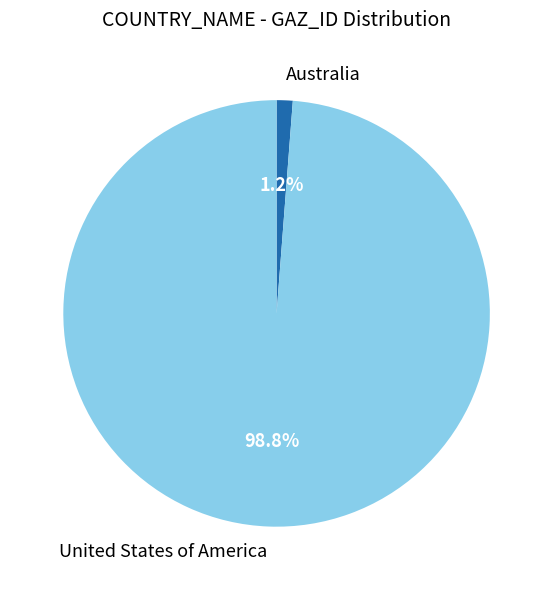

Does any single category account for the majority?

Yes